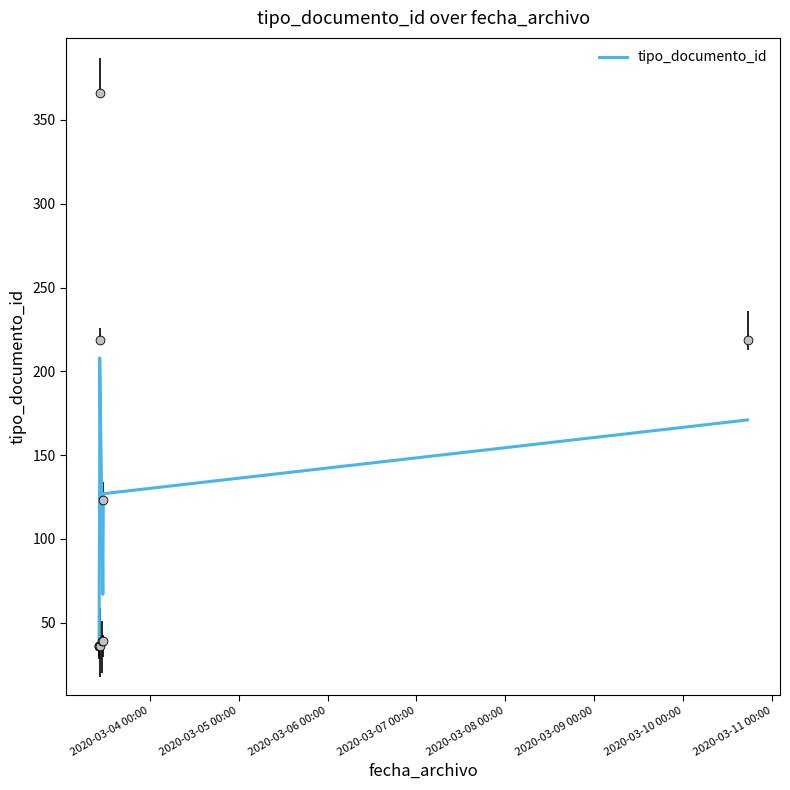

What is the ratio of the value at 2020-03-06 00:00 to the value at 2020-03-10 00:00?

0.4